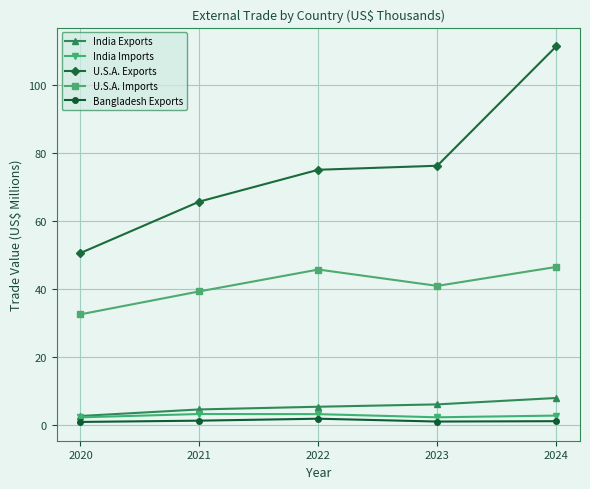

True or false: U.S.A. Imports and India Exports cross at least once.

False